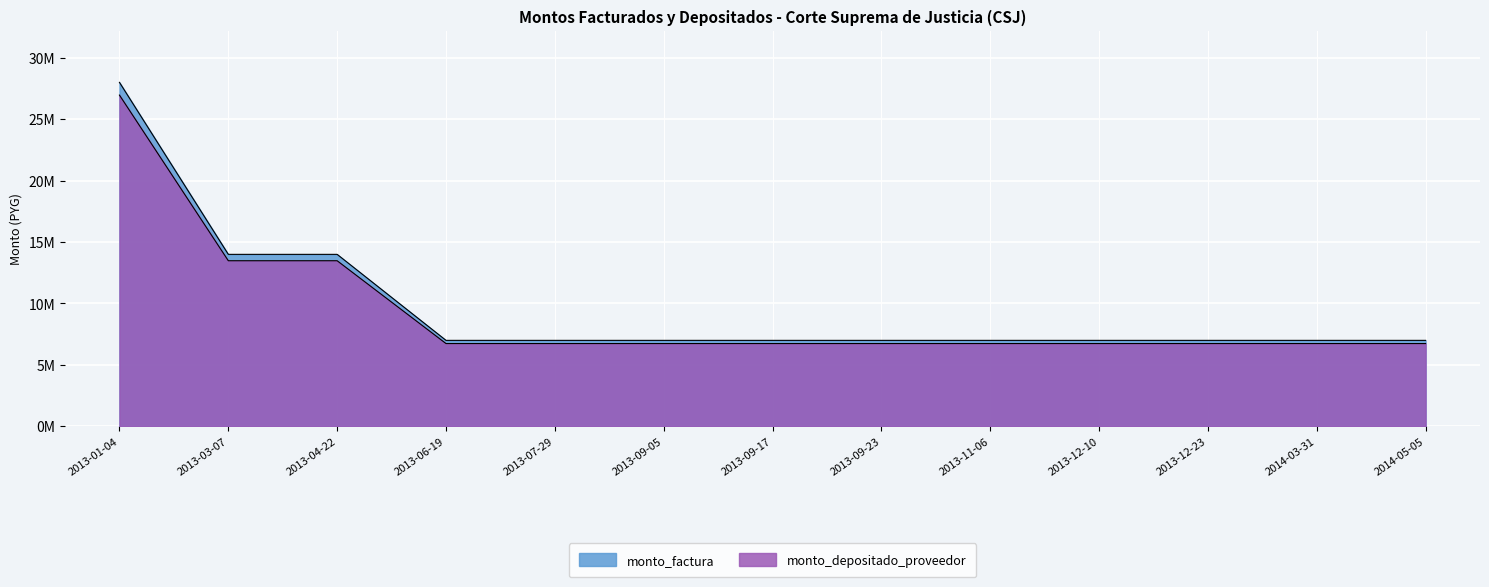

What is the difference between the monto_factura values at 2013-04-22 and 2013-07-29?

7000000